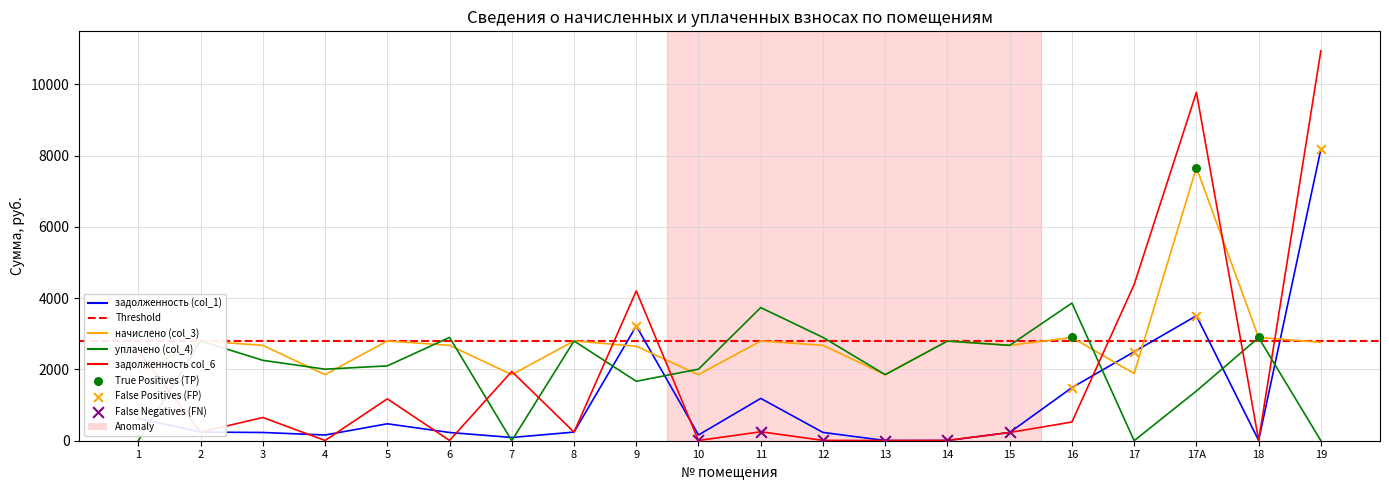

Is the value of задолженность col_6 at 11 greater than the value of начислено (col_3) at 2?

No